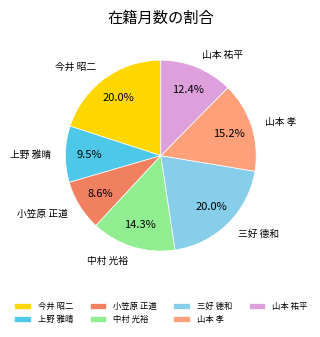

Does 山本 孝 account for over 50% of the chart?

No